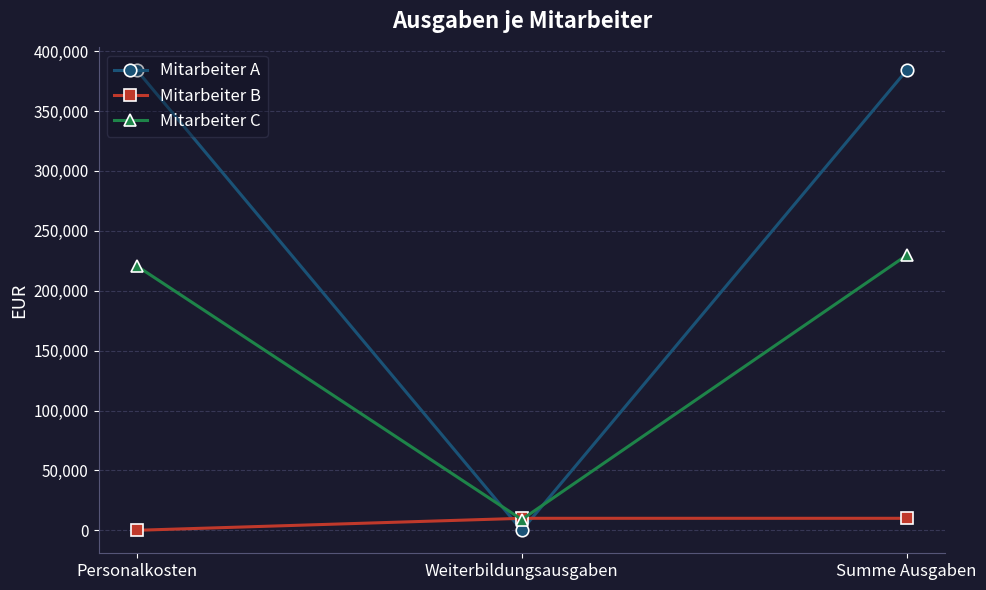

Which series changed the most between Personalkosten and Weiterbildungsausgaben?

Mitarbeiter A